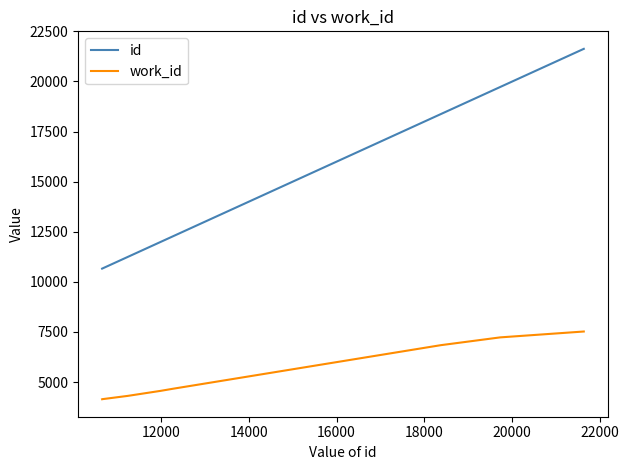

What is the highest value of the id series?

21628